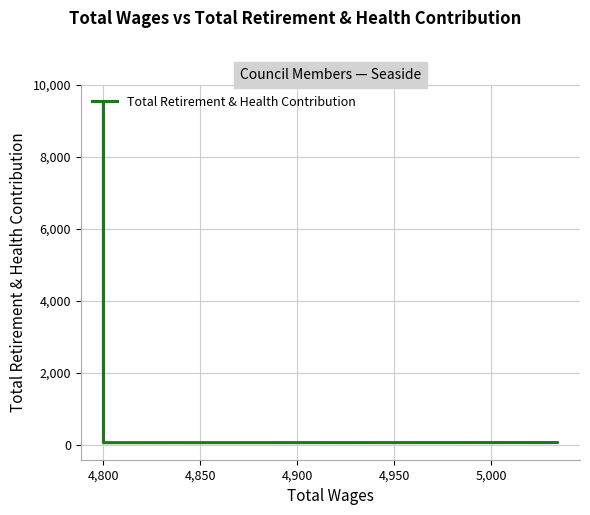

At which category does the data reach its first local peak?

4,800